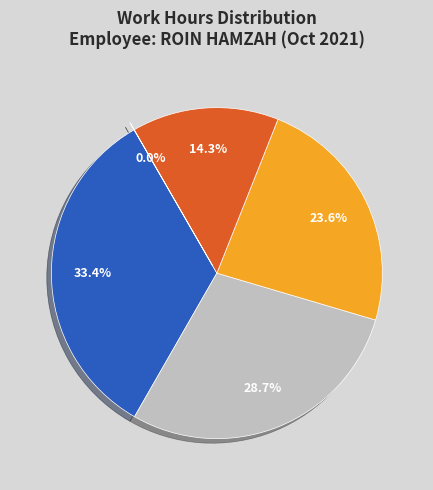

Does any single category account for the majority?

No